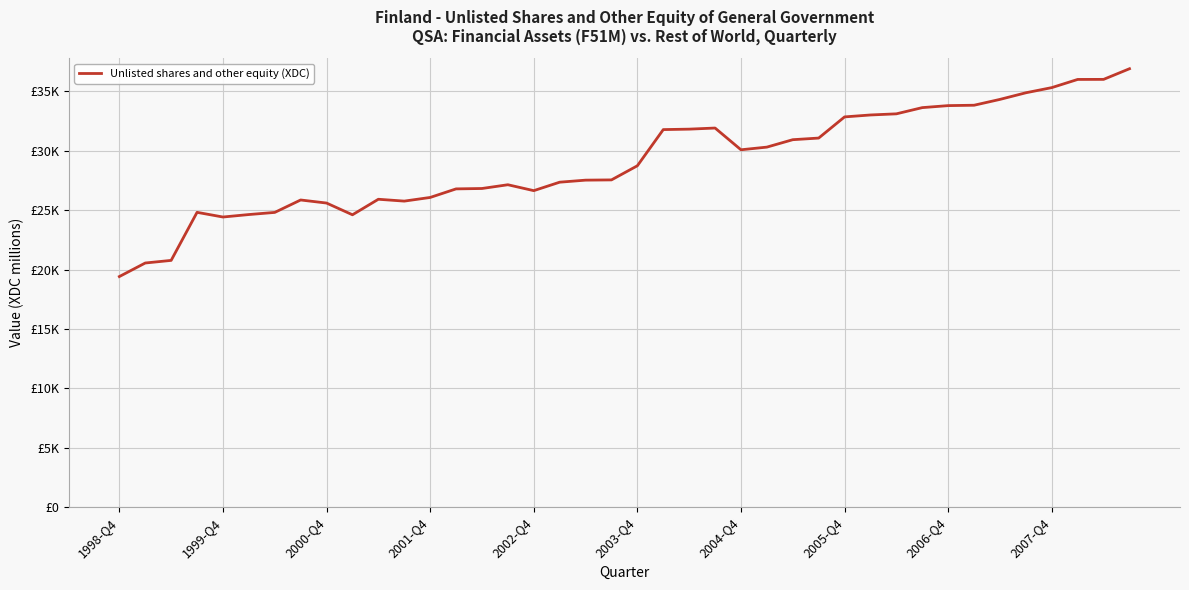

Does the chart have visible grid lines?

Yes